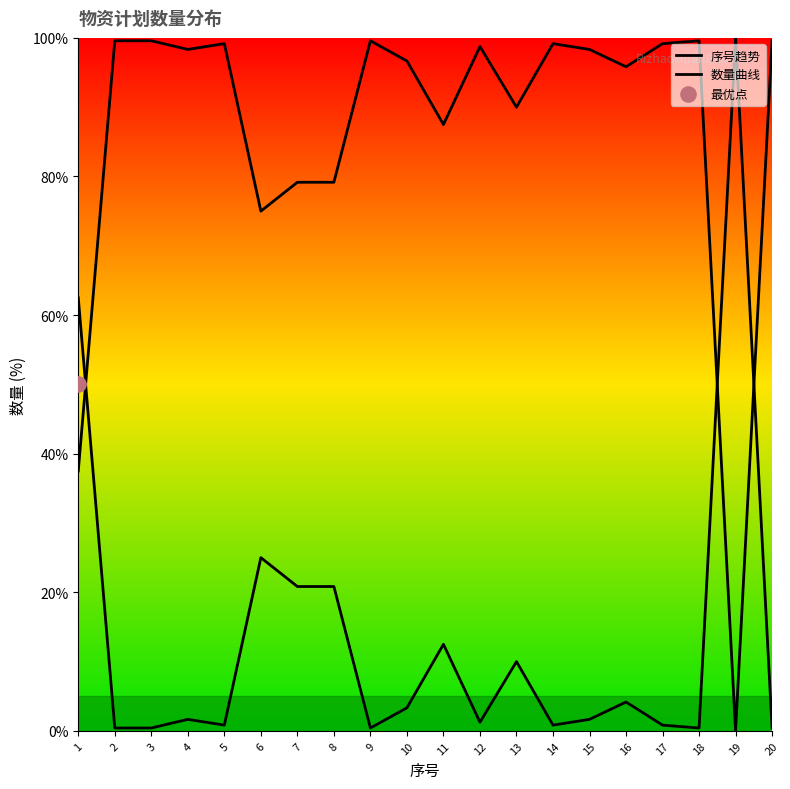

At how many categories does at least one series exceed 30?

20